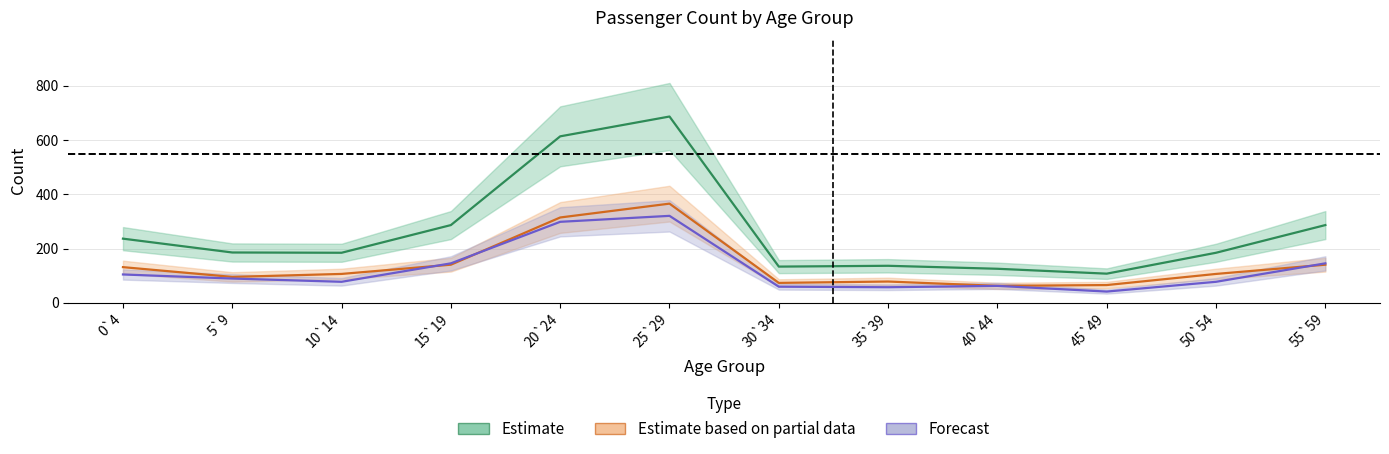

The total series shows 185 at 45`49. True or false?

False